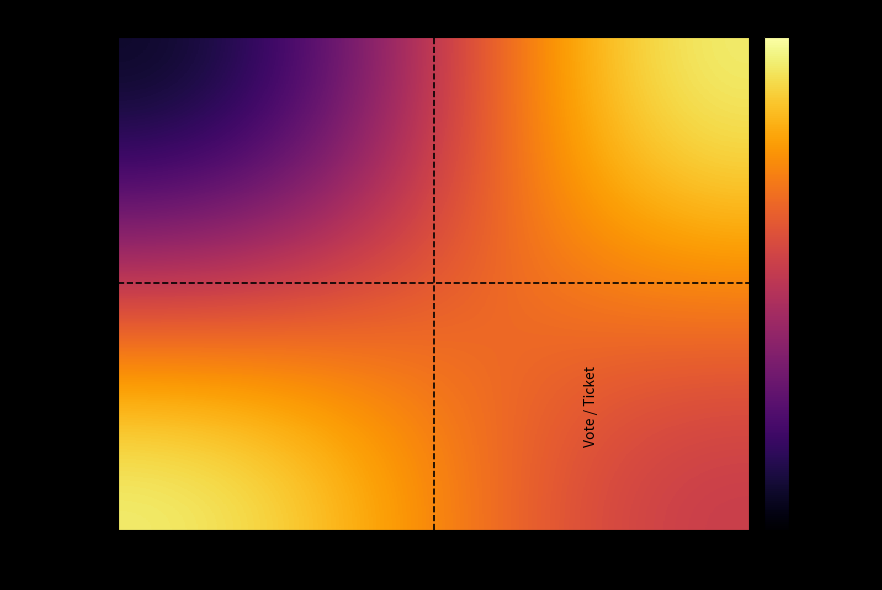

What is the total value across all series at 1?

1